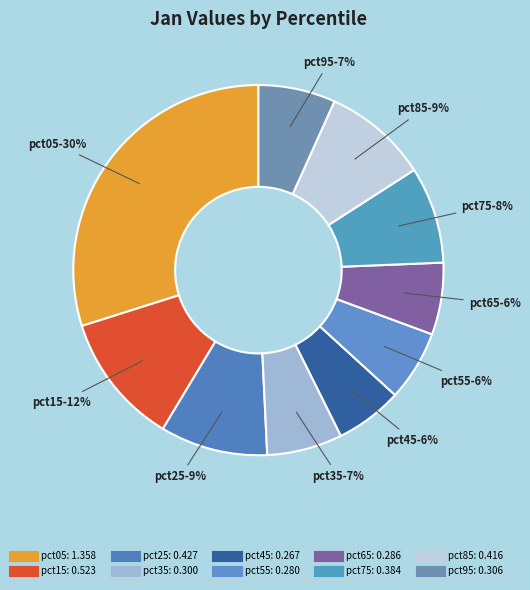

To the nearest percent, what portion does pct45 represent?

6%